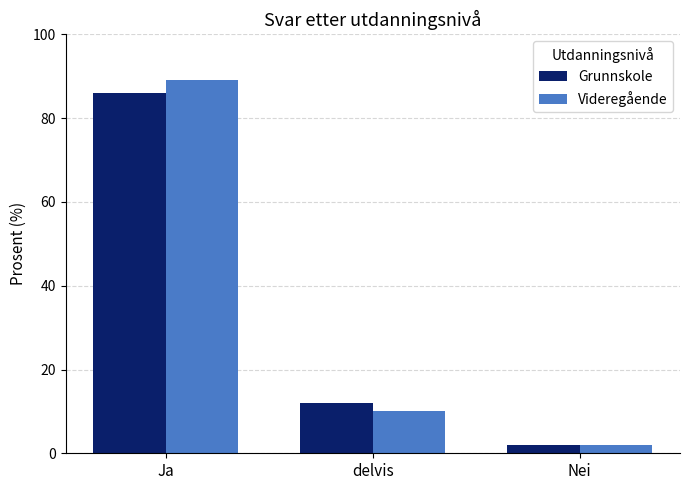

What is the difference between the Videregående values at Nei and Ja?

87